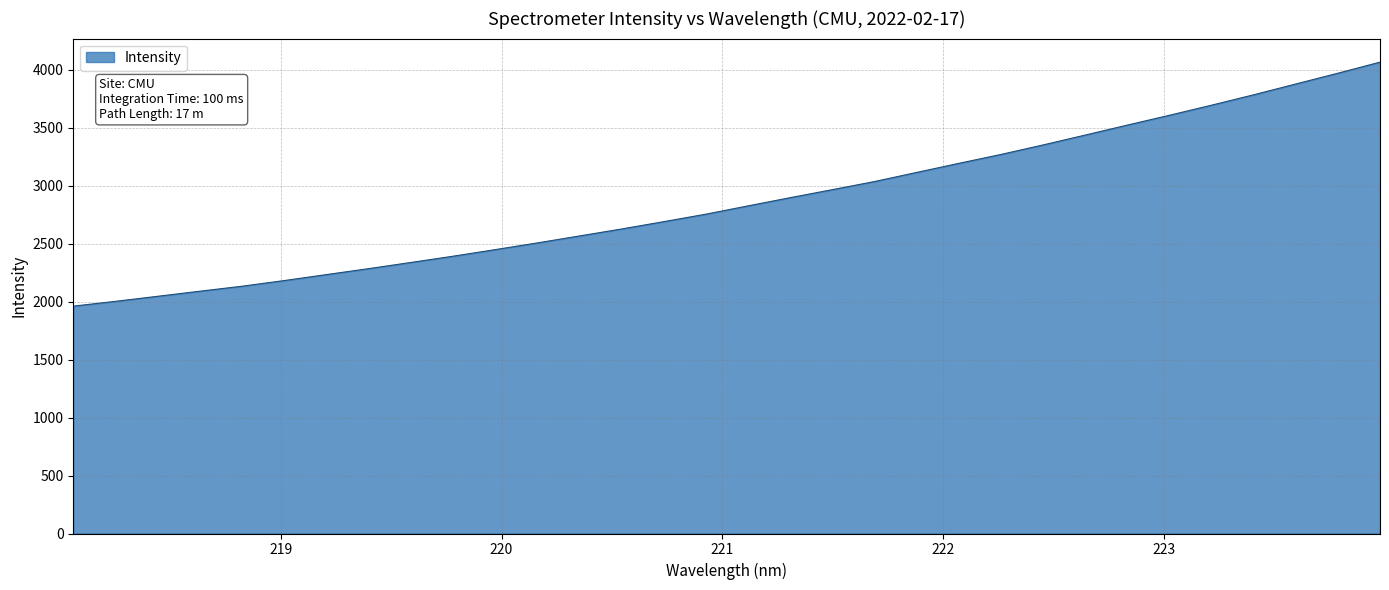

What is the maximum value shown in the chart?

4064.3